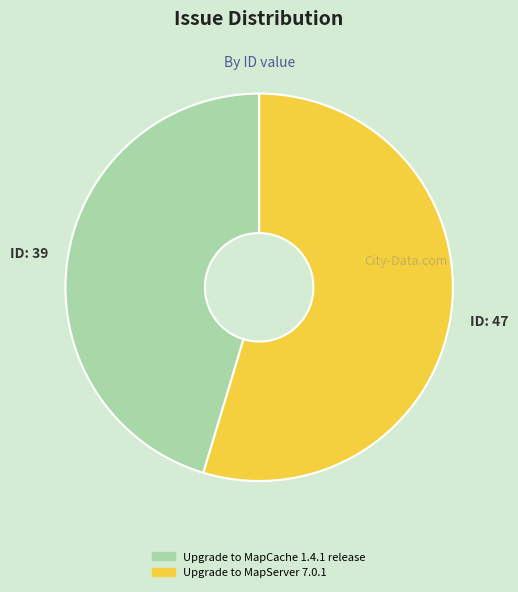

Is it true that Upgrade to MapCache 1.4.1 release is 45% of the pie?

True